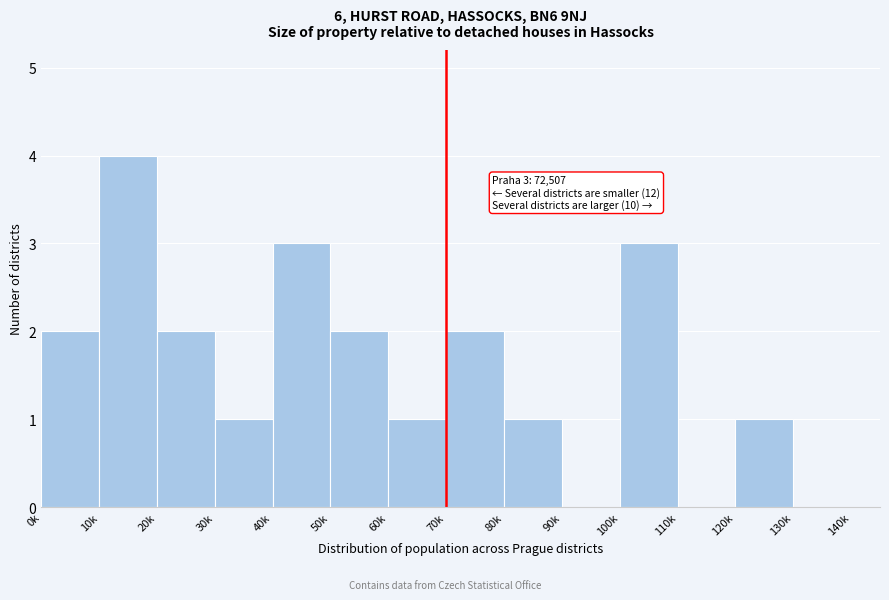

Reading left to right, list all the values displayed in this chart.

0k=2	10k=4	20k=2	30k=1	40k=3	50k=2	60k=1	70k=2	80k=1	90k=0	100k=3	110k=0	120k=1	130k=0